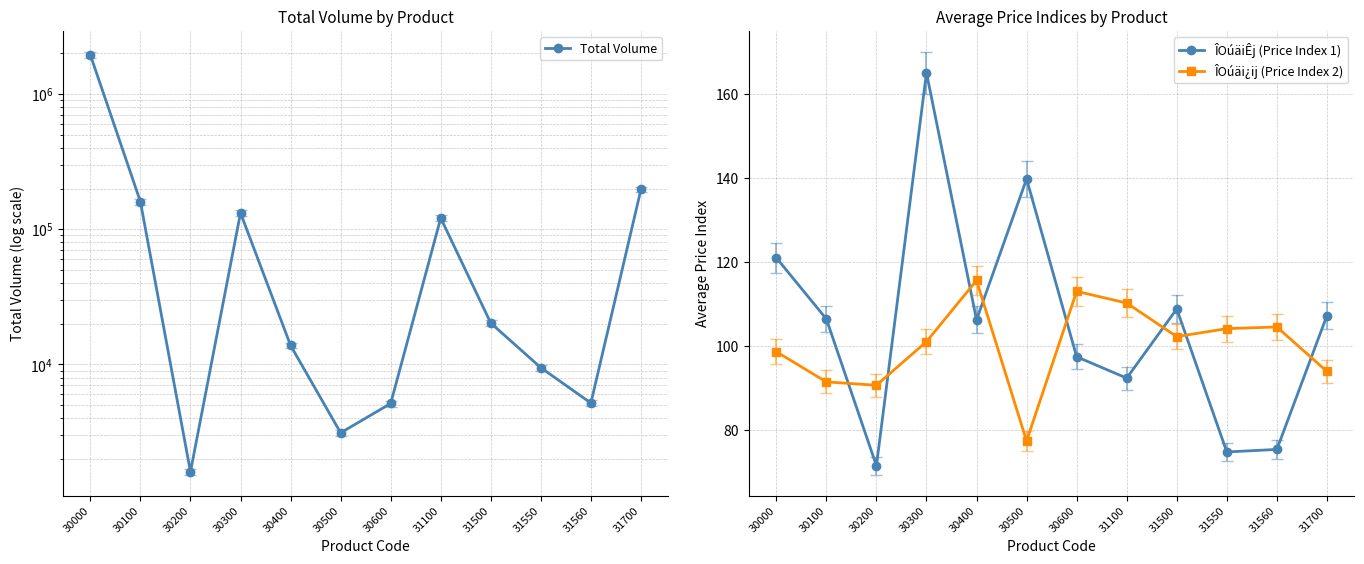

Between 31100 and 31700, which series saw the biggest shift?

Total Volume